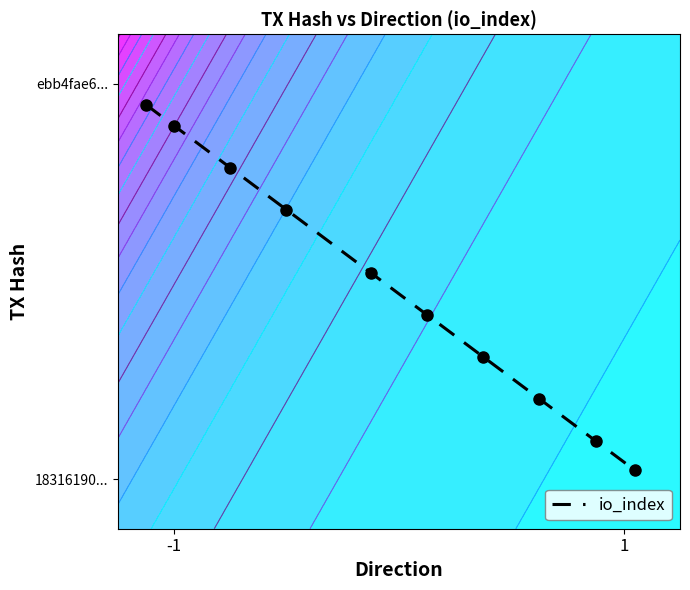

What is the sum of all values?

4.9